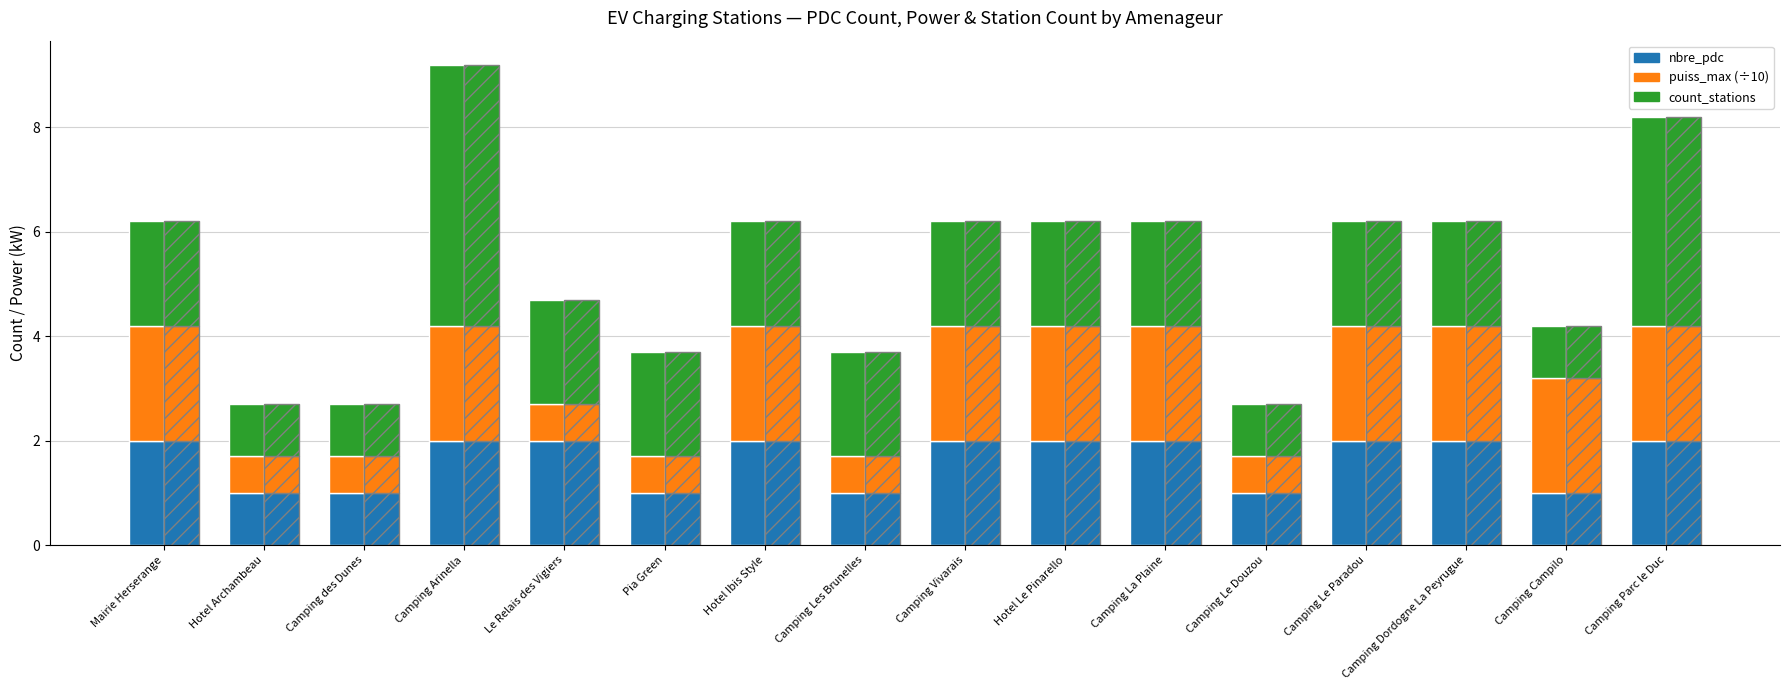

What is the label of the 13th bar from the left?

Camping Le Paradou